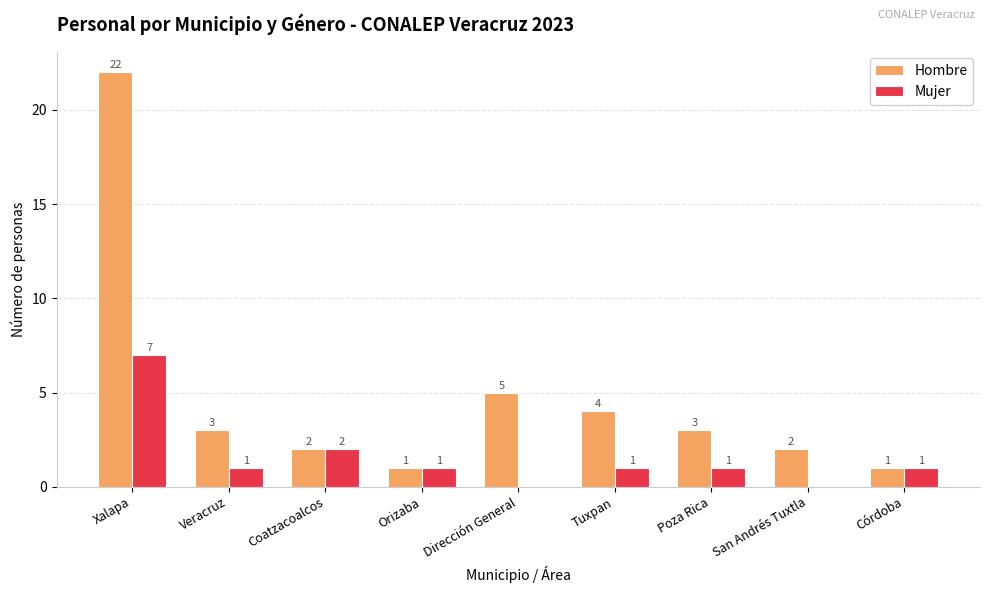

True or false: Hombre has a value of 5 at Poza Rica.

False